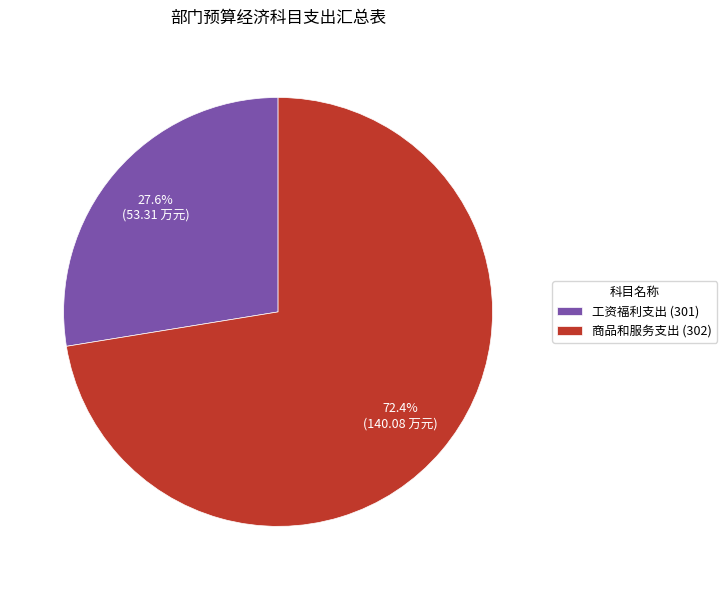

How many slices are in this pie chart?

2